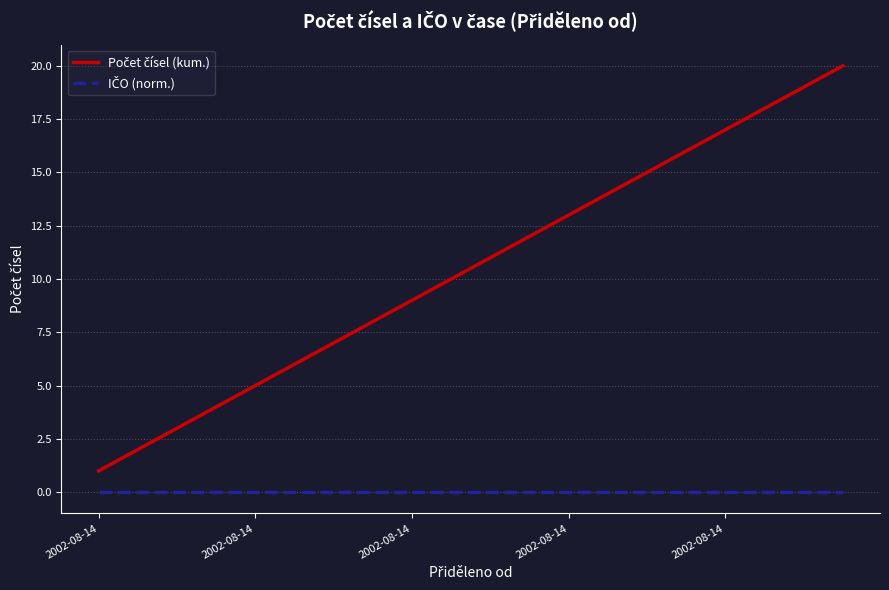

True or false: Počet čísel (kum.) and IČO (norm.) cross at least once.

False